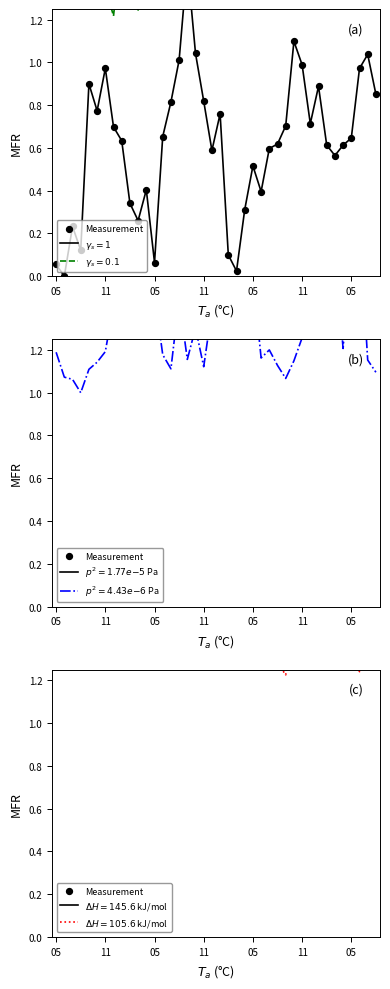

Approximately how many times larger is the value at 24 compared to 15?

1.0